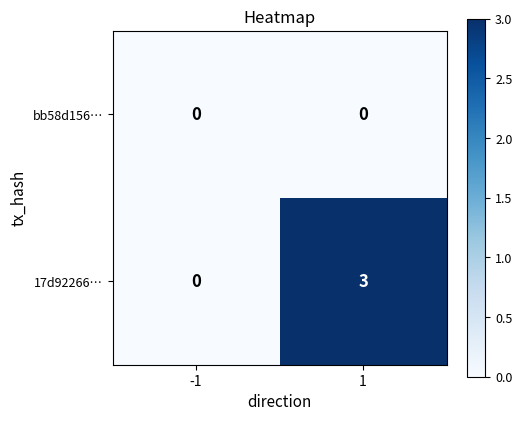

At which category does the chart reach its peak across all series?

1